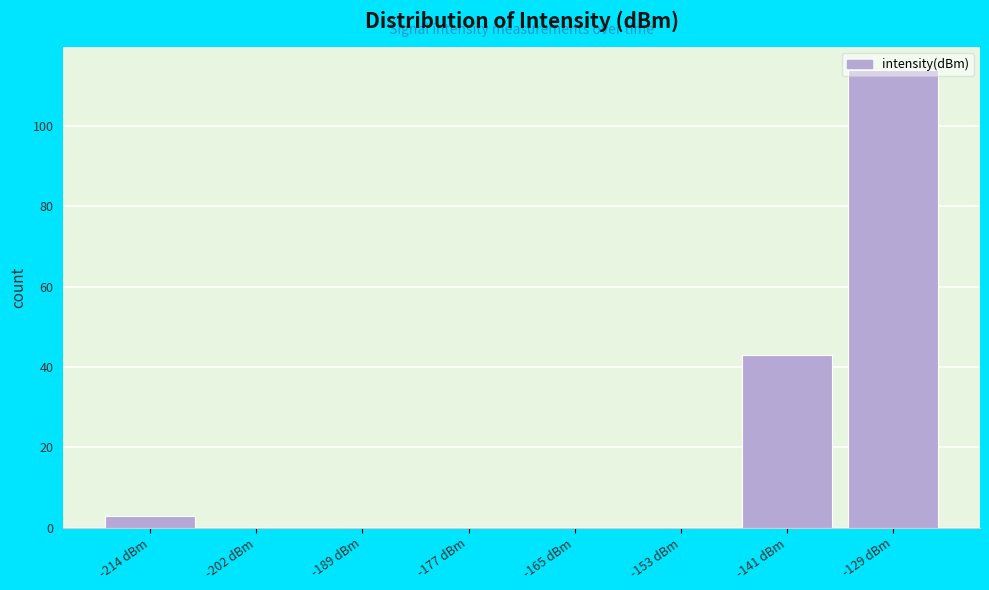

Over which range of the x-axis is the bar tallest?

-134 to -122